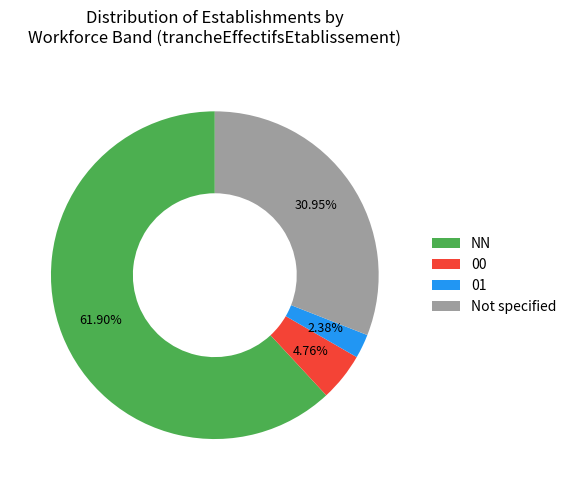

Does NN account for over 50% of the chart?

Yes